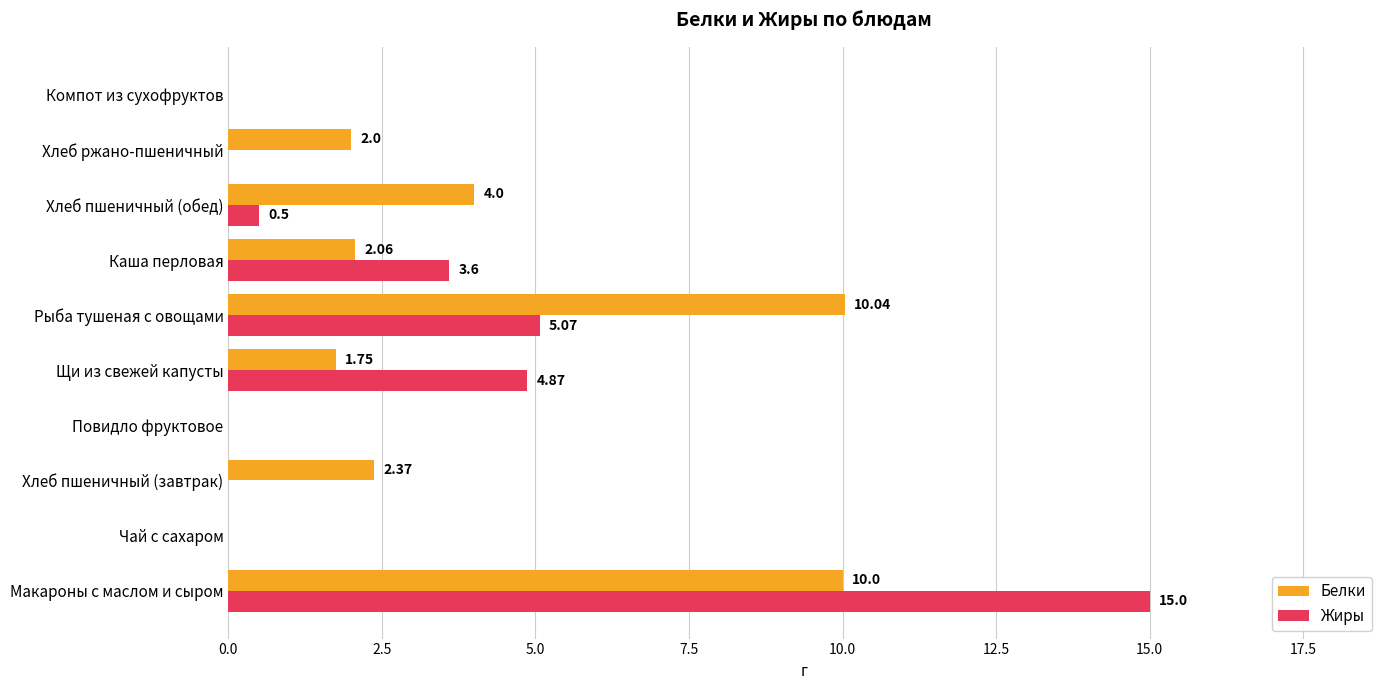

Which series changed the most between Каша перловая and Хлеб пшеничный (обед)?

Жиры